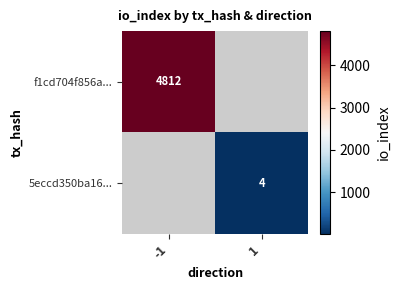

Is it true that f1cd704f856a... equals 7441 at -1?

False